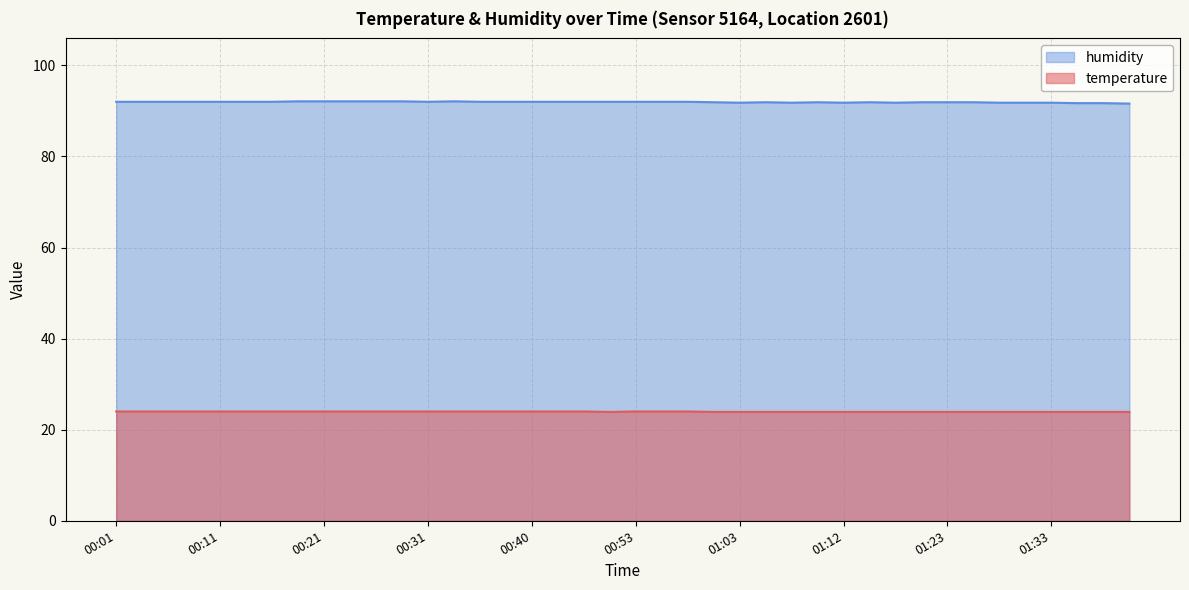

Is it true that humidity equals 92.0 at 00:14?

True